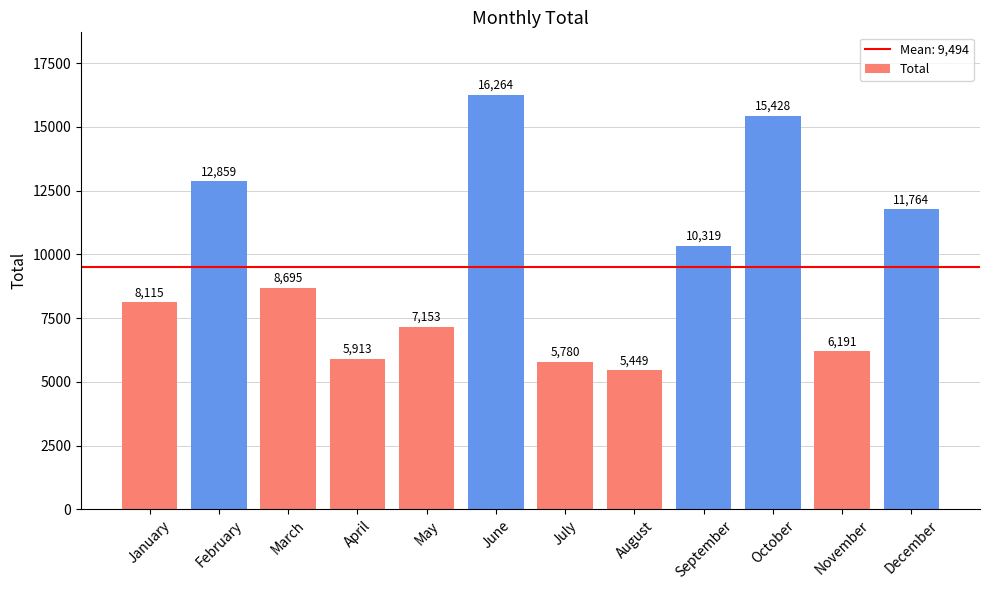

What is the change in value from March to November?

-2504